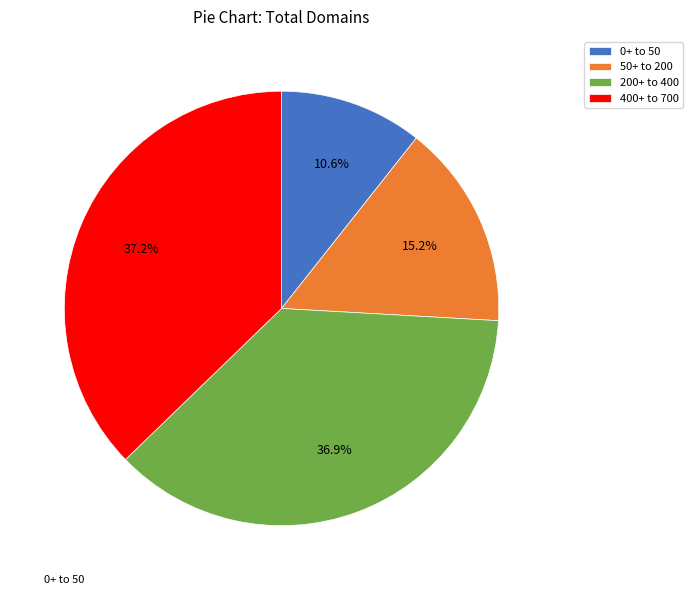

Does any single category account for the majority?

No